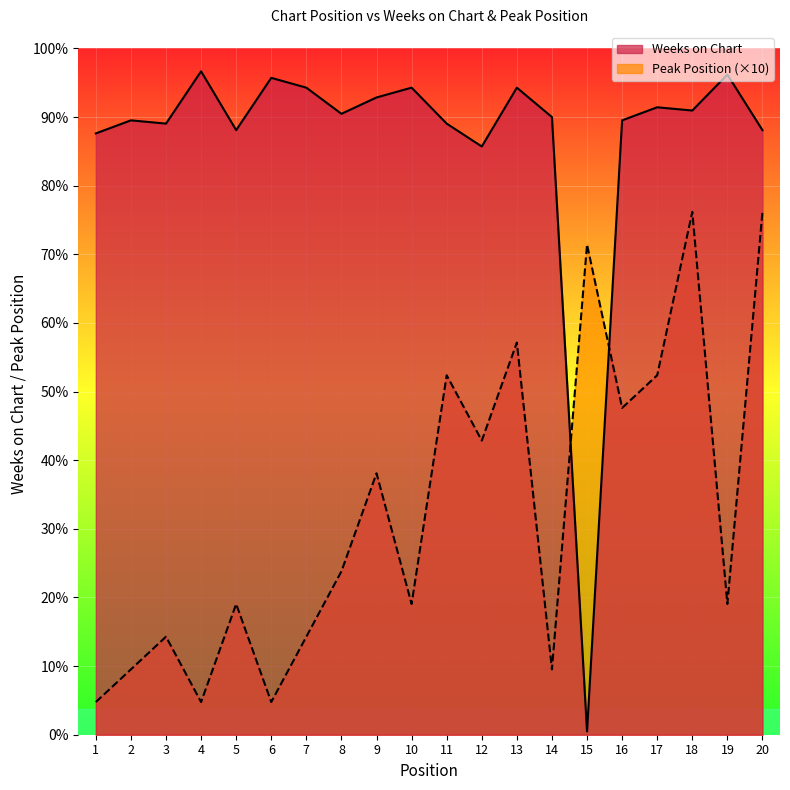

What is the value of the Weeks on Chart point at the 1st from the left?

184